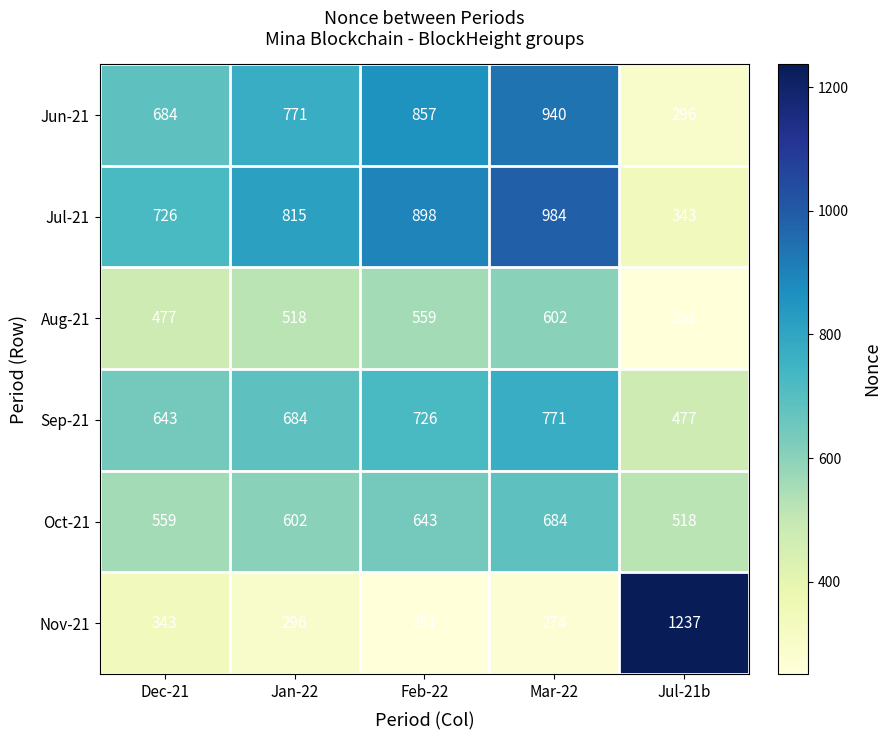

At which category is the sum across all series the highest?

Mar-22